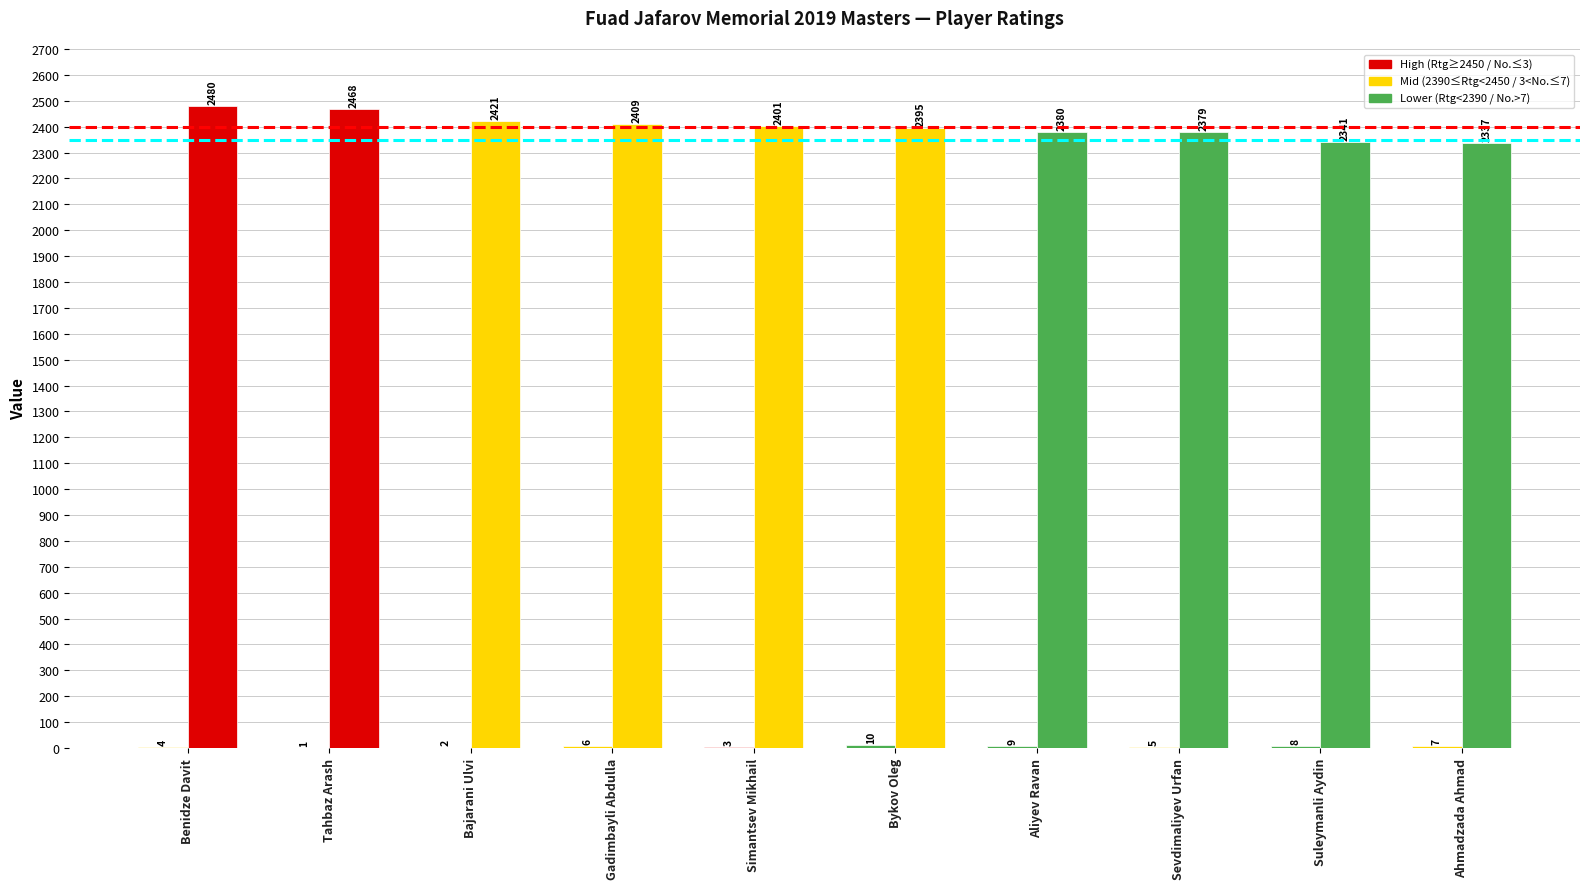

Count the No. values in the range 3 to 8.

6